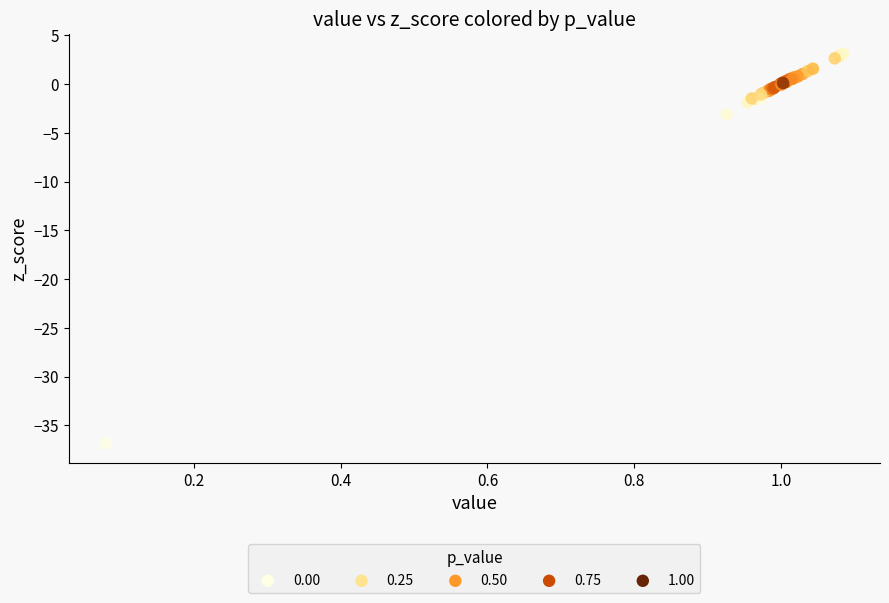

What Y value in the scatter plot is closest to -16?

-3.1